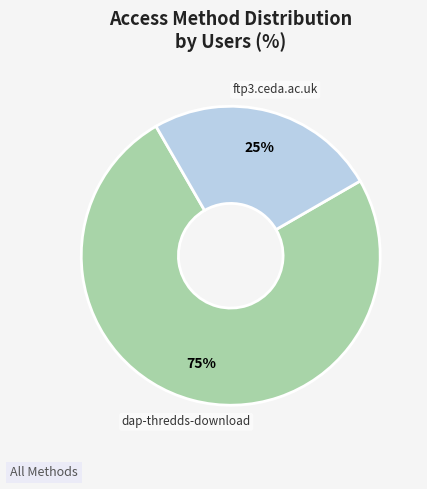

Is dap-thredds-download the majority of the pie?

Yes